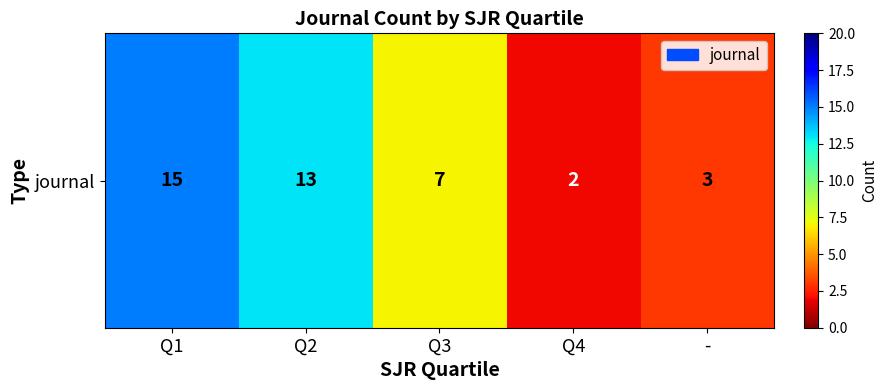

Reading left to right, extract all data points from this chart.

Q1=15	Q2=13	Q3=7	Q4=2	-=3